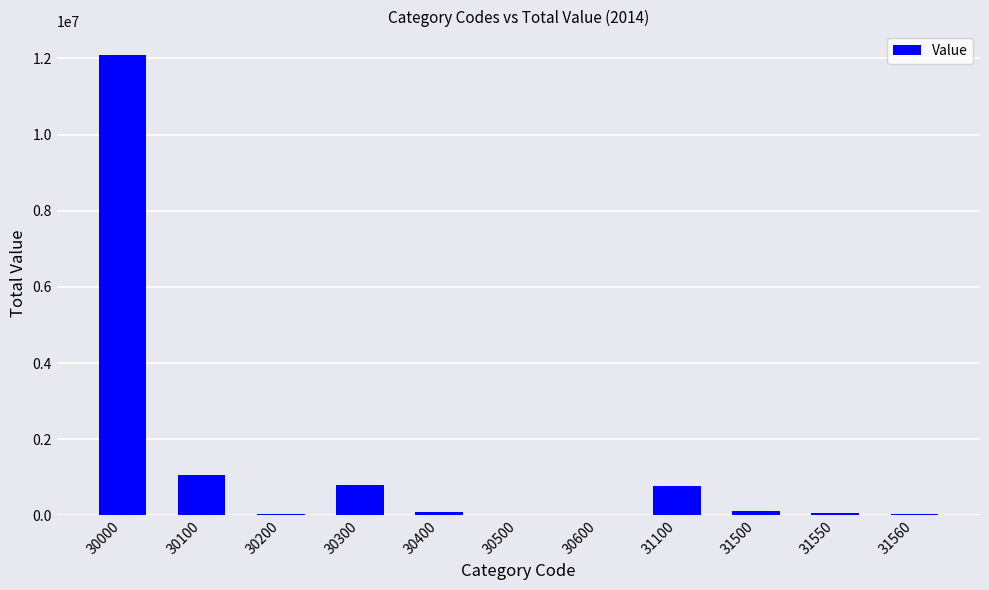

What is the ratio of the value at 30300 to the value at 31550?

13.8